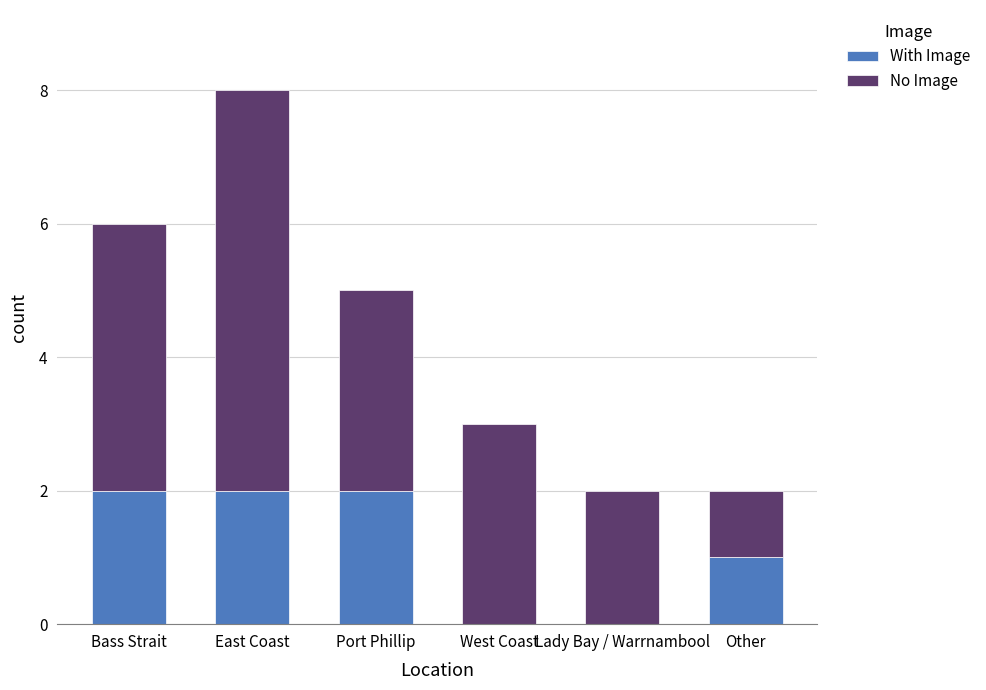

The value of With Image at Lady Bay / Warrnambool is 0. True or false?

True